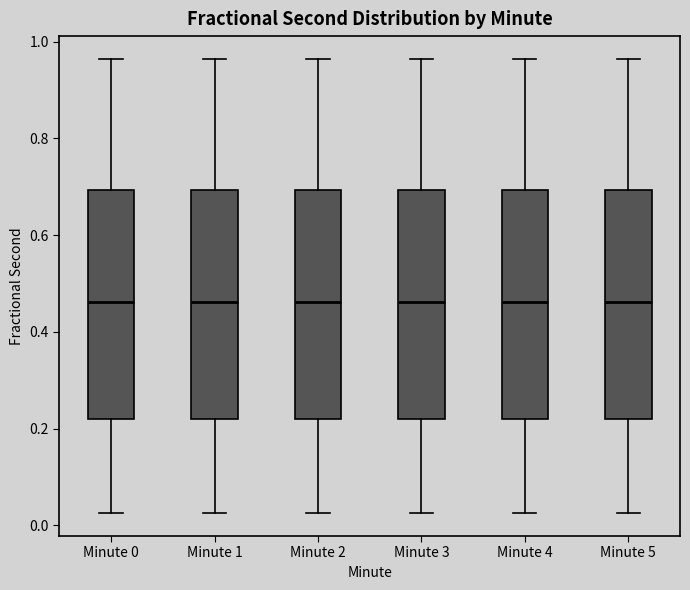

Reading left to right, transcribe this box plot: for each box, give where its median line is, the range the box spans, and where its two whiskers end, as read against the y-axis. The values are not printed on the chart, so give them approximately, as read against the axis.

Minute 0: median 0.46, box 0.22 to 0.70, whiskers 0.02 to 0.96
Minute 1: median 0.46, box 0.22 to 0.70, whiskers 0.02 to 0.96
Minute 2: median 0.46, box 0.22 to 0.70, whiskers 0.02 to 0.96
Minute 3: median 0.46, box 0.22 to 0.70, whiskers 0.02 to 0.96
Minute 4: median 0.46, box 0.22 to 0.70, whiskers 0.02 to 0.96
Minute 5: median 0.46, box 0.22 to 0.70, whiskers 0.02 to 0.96